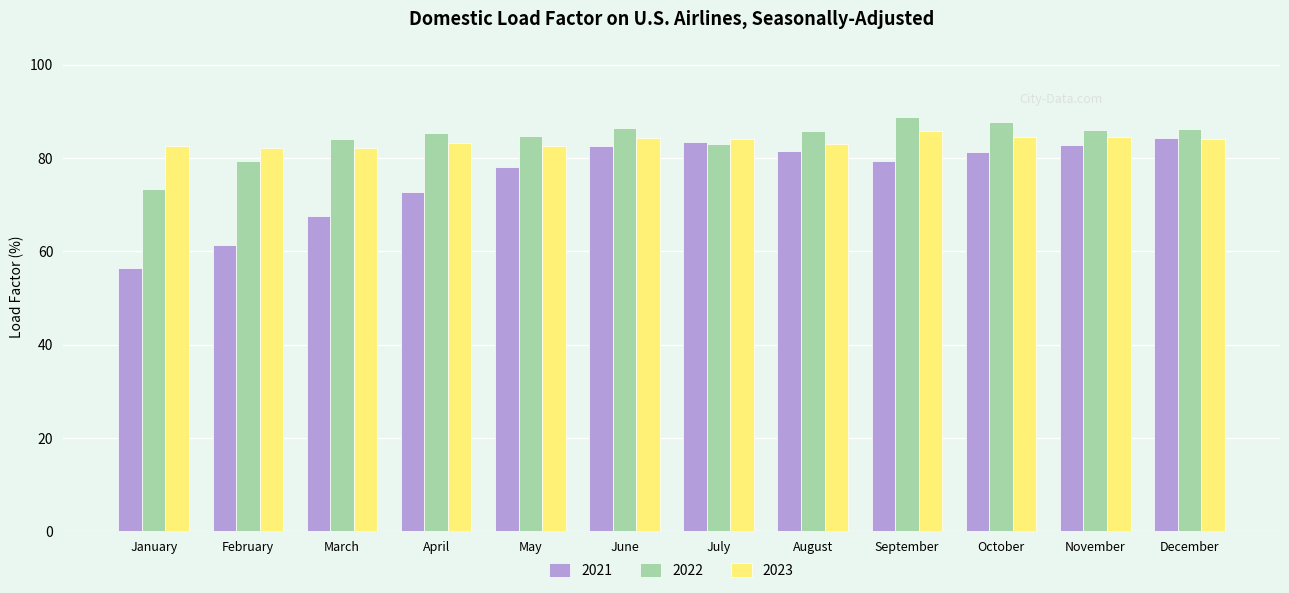

What is the minimum value shown in the chart?

56.5